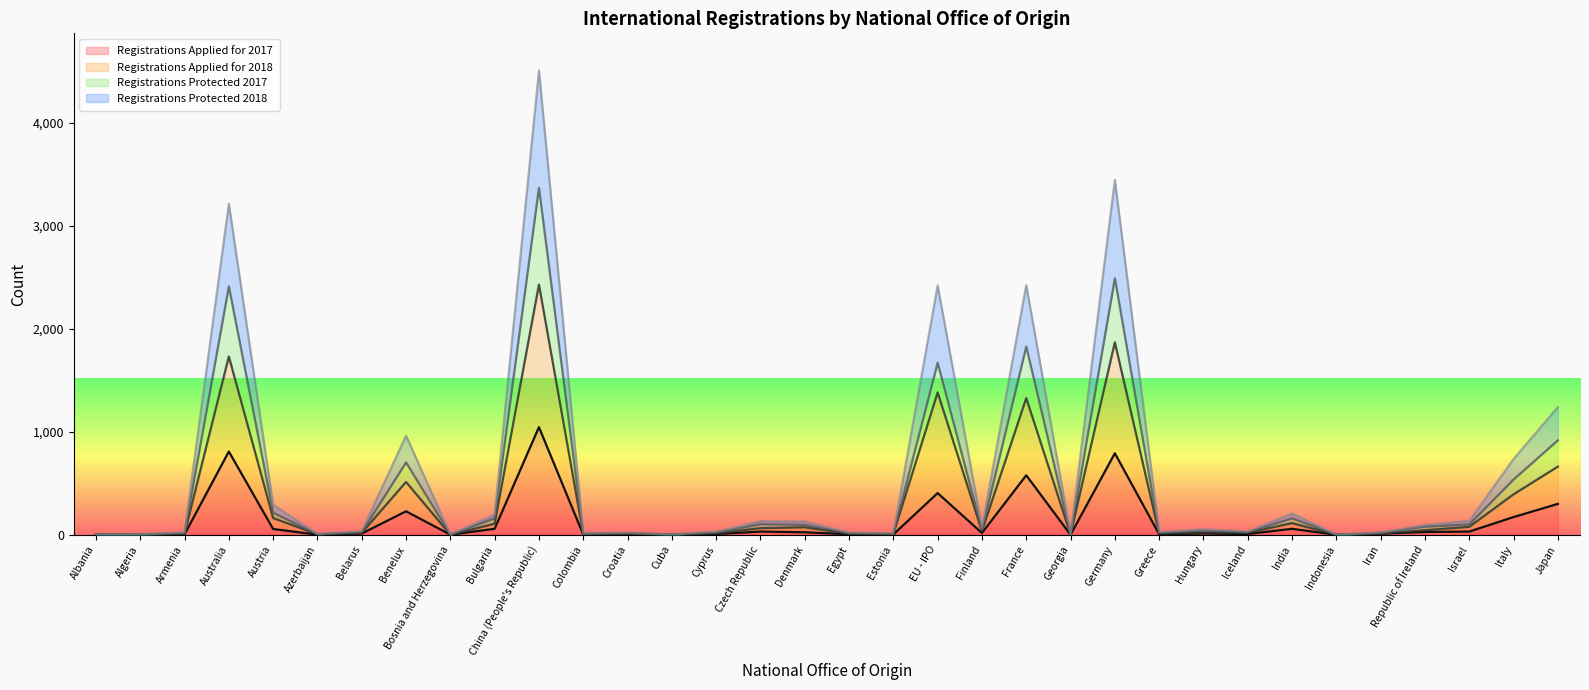

What is the label of the 3rd point from the right?

Israel